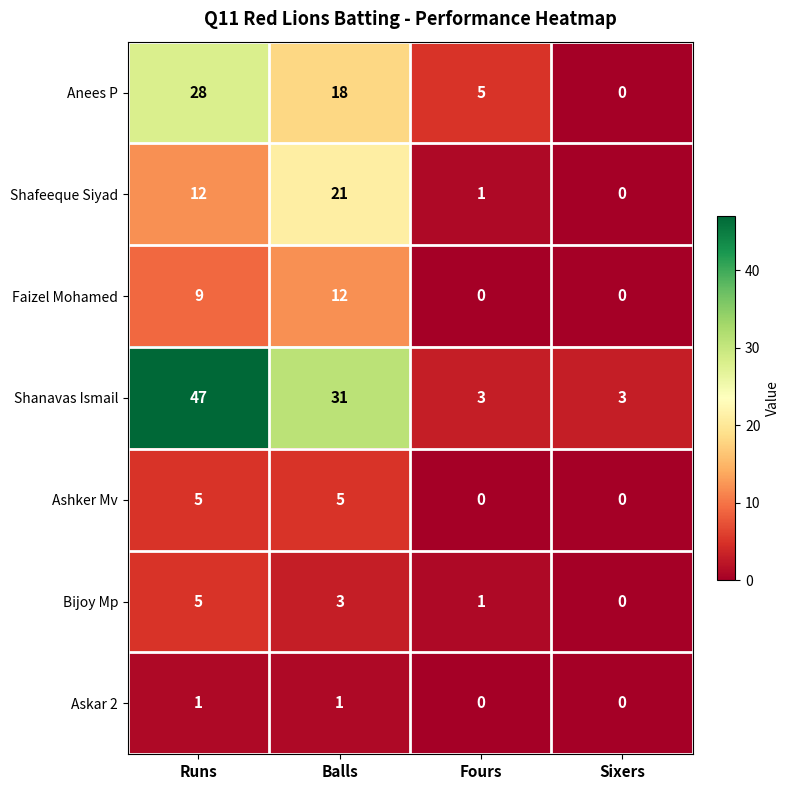

At which label is Faizel Mohamed closest to 6?

Runs